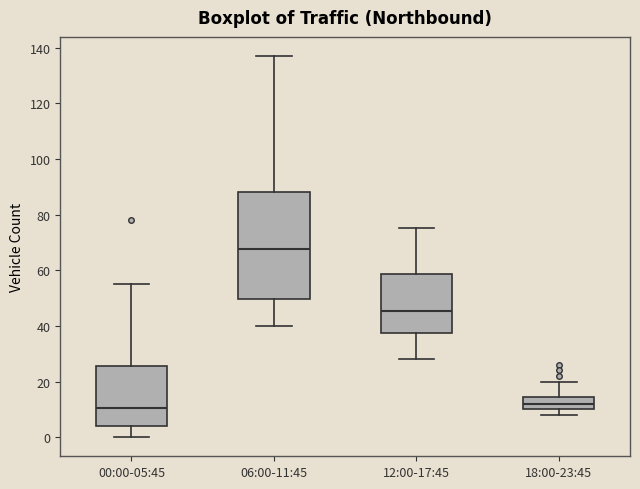

Reading left to right, read every box against the y-axis: the position of its median line, the range the box covers, and the ends of its whiskers. The values are not printed on the chart, so give them approximately, as read against the axis.

00:00-05:45: median 10, box 4 to 26, whiskers 0 to 56
06:00-11:45: median 68, box 50 to 88, whiskers 40 to 138
12:00-17:45: median 46, box 38 to 58, whiskers 28 to 76
18:00-23:45: median 12, box 10 to 14, whiskers 8 to 20